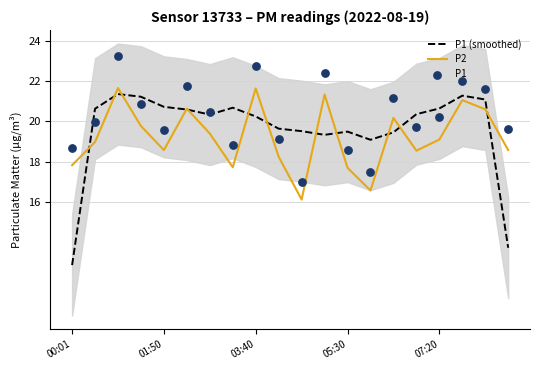

Which category has the lowest value in the P1 (smoothed) series?

00:01